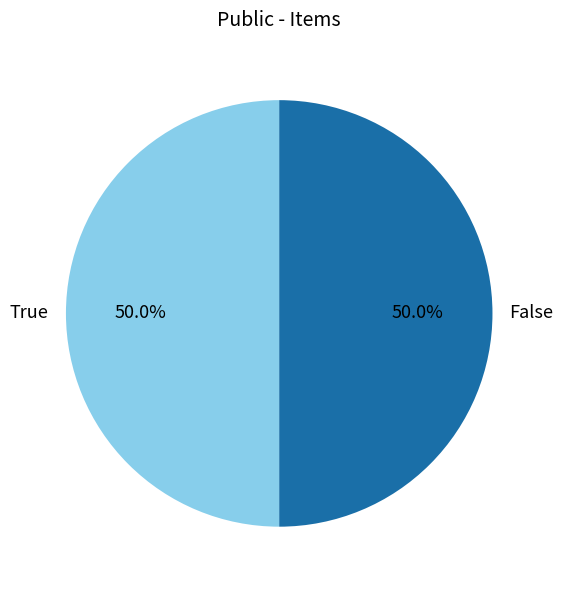

Approximately how many times larger is the value at False compared to True?

1.0